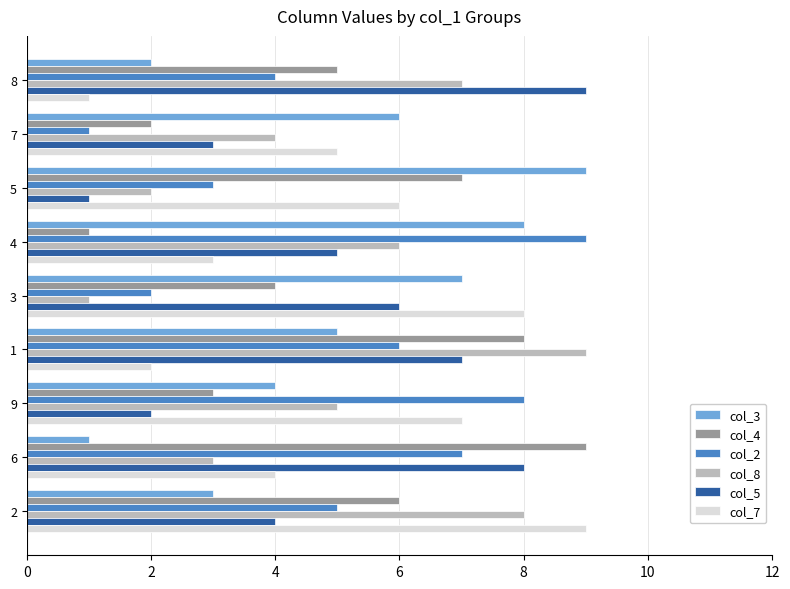

Which series changed the most between 5 and 3?

col_5